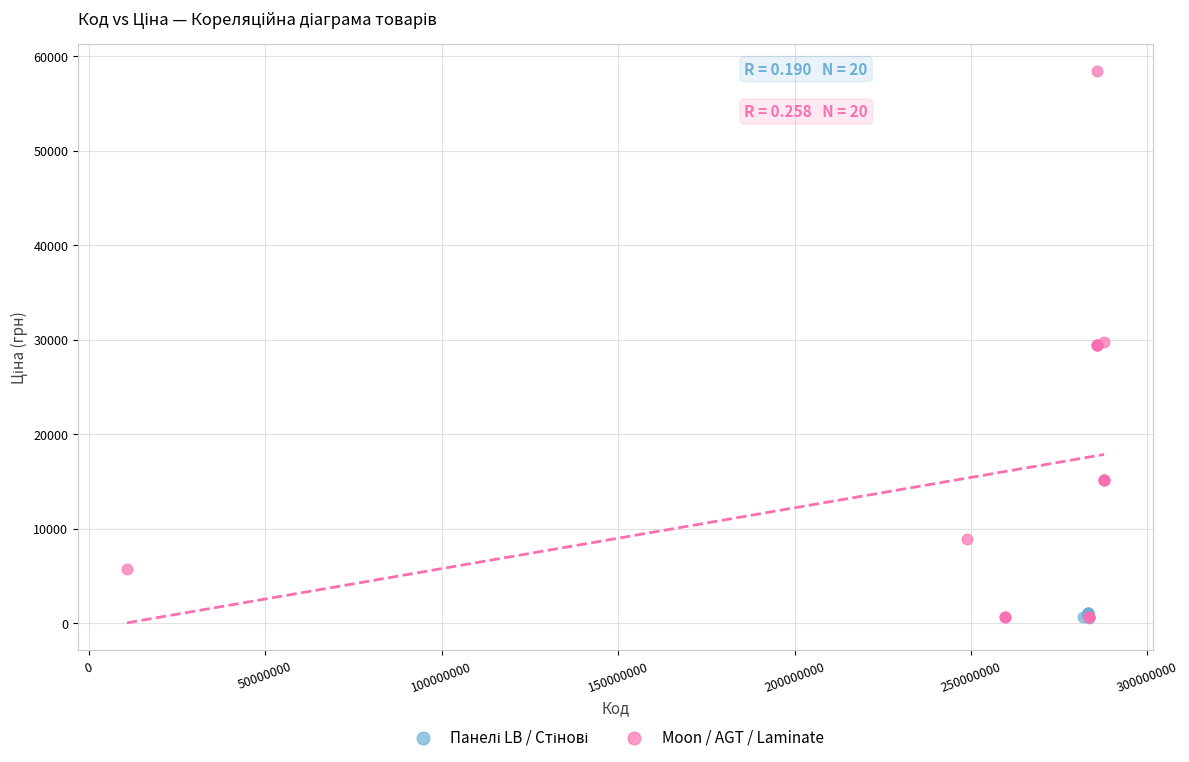

Which series has the largest Y range (max minus min)?

Moon / AGT / Laminate